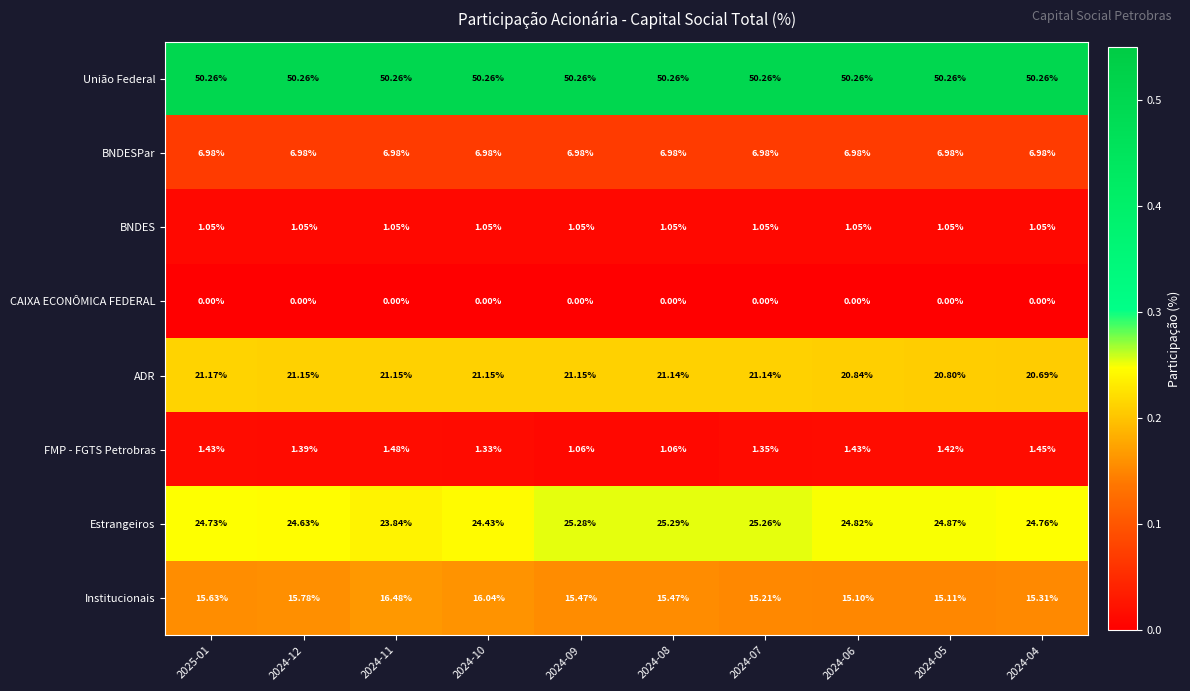

List the series in order of their peak value, lowest first.

CAIXA ECONÔMICA FEDERAL, BNDES, FMP - FGTS Petrobras, BNDESPar, Institucionais, ADR, Estrangeiros, União Federal